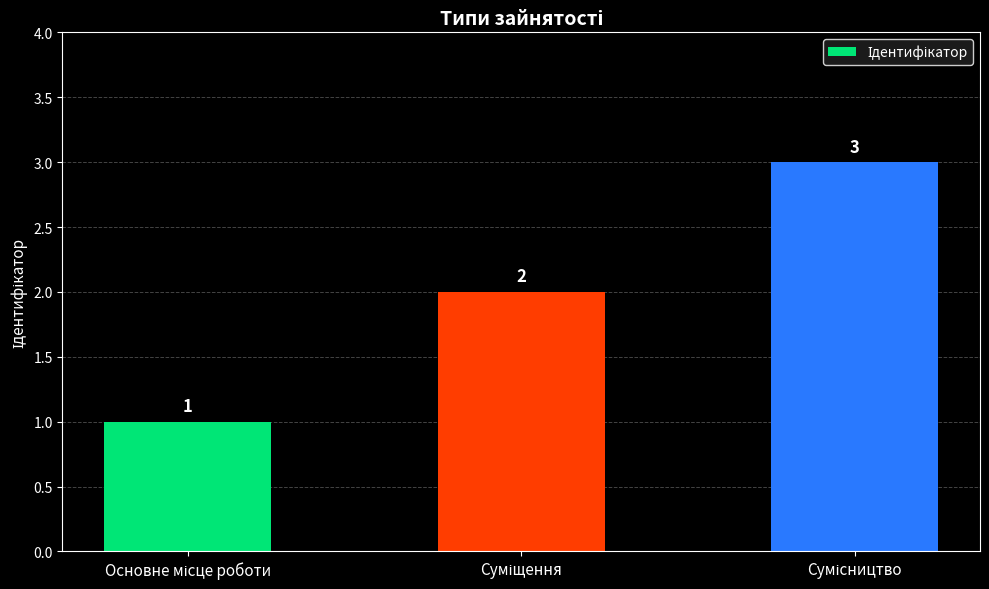

Count the number of data series in this chart.

1